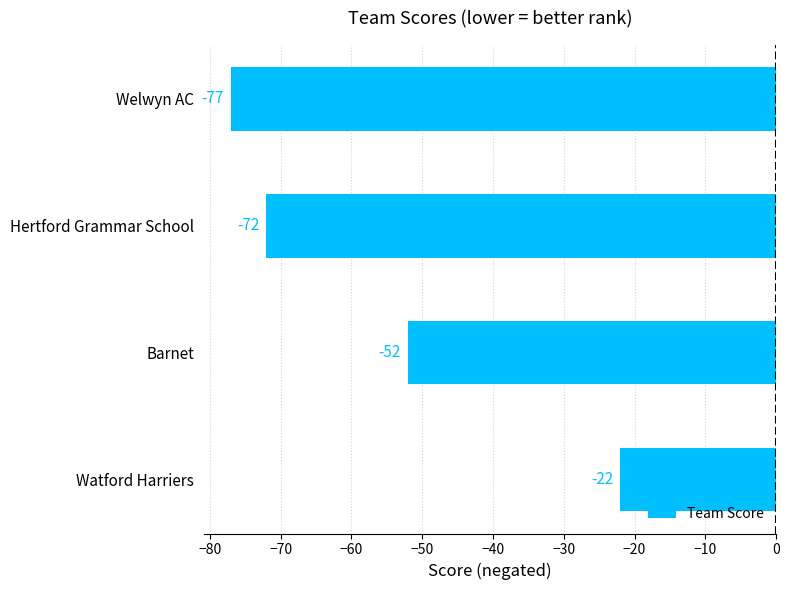

Rank the categories by value from lowest to highest.

Welwyn AC, Hertford Grammar School, Barnet, Watford Harriers